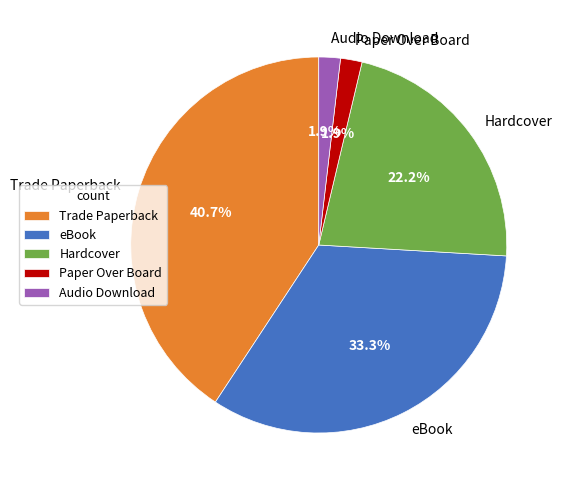

What is the ratio of the value at Trade Paperback to the value at eBook?

1.2